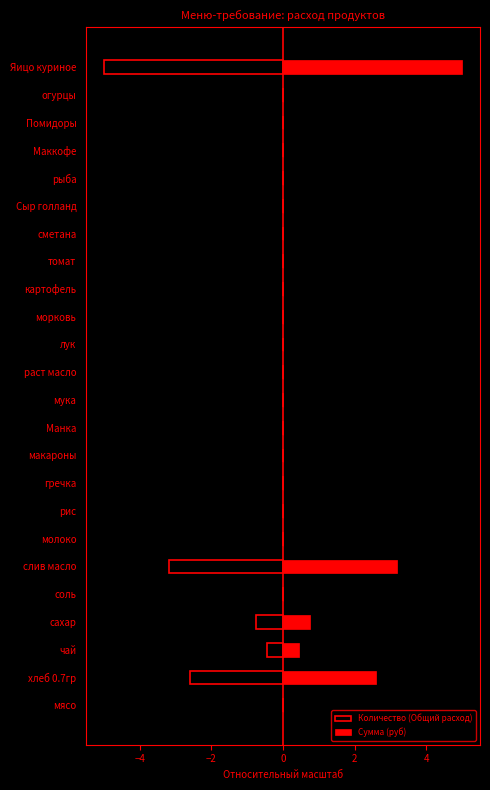

Does the chart contain any negative values?

Yes